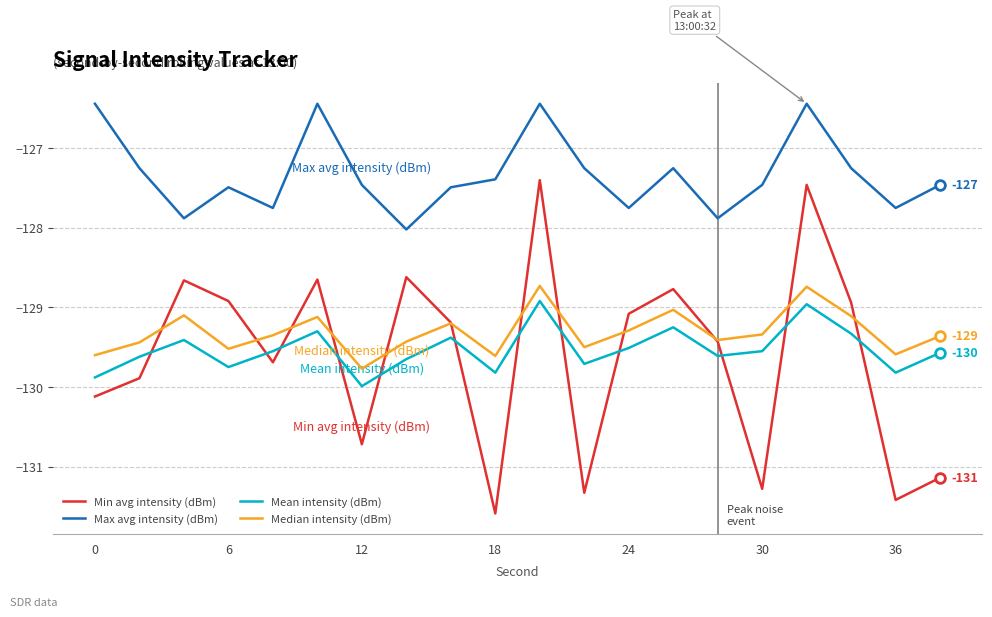

What is the minimum value shown in the chart?

-131.6